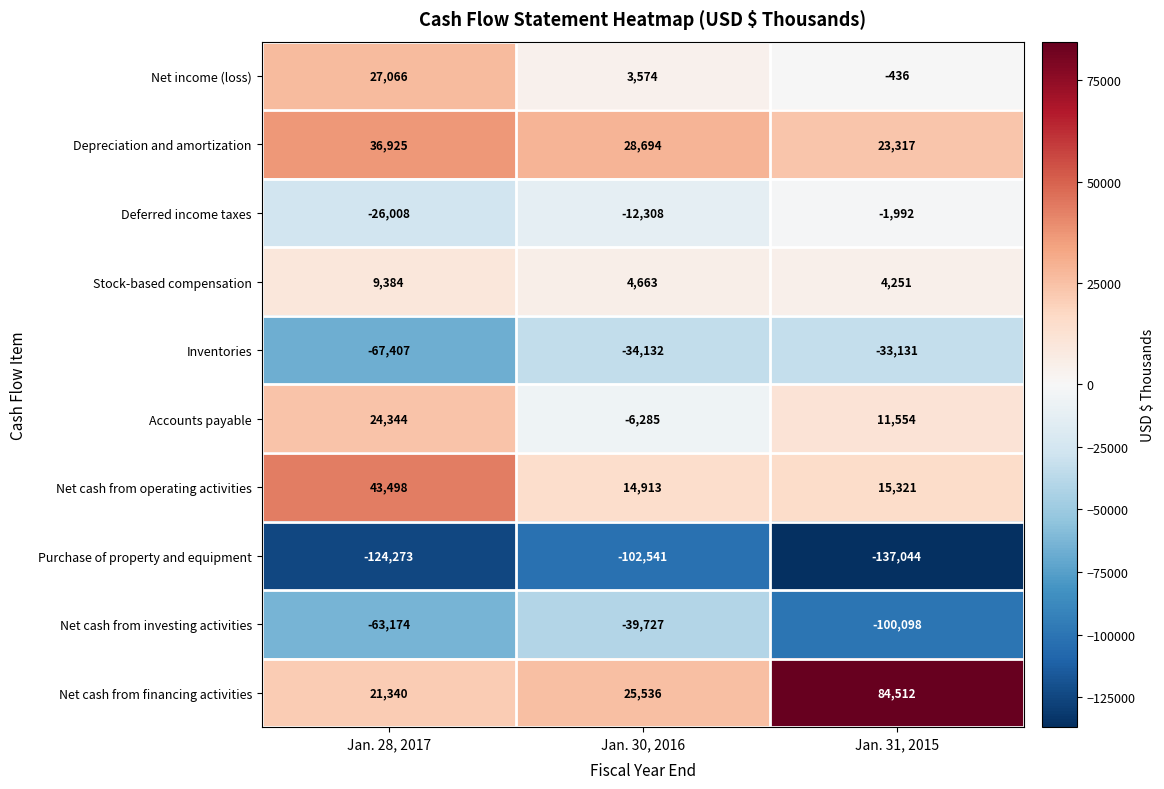

What is the average value of the Inventories series?

-44890